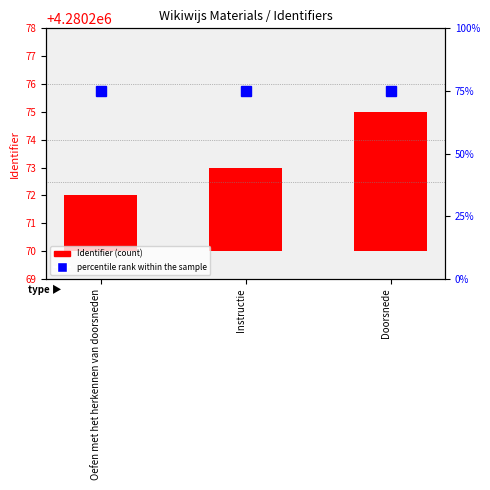

What is the greatest value displayed?

75